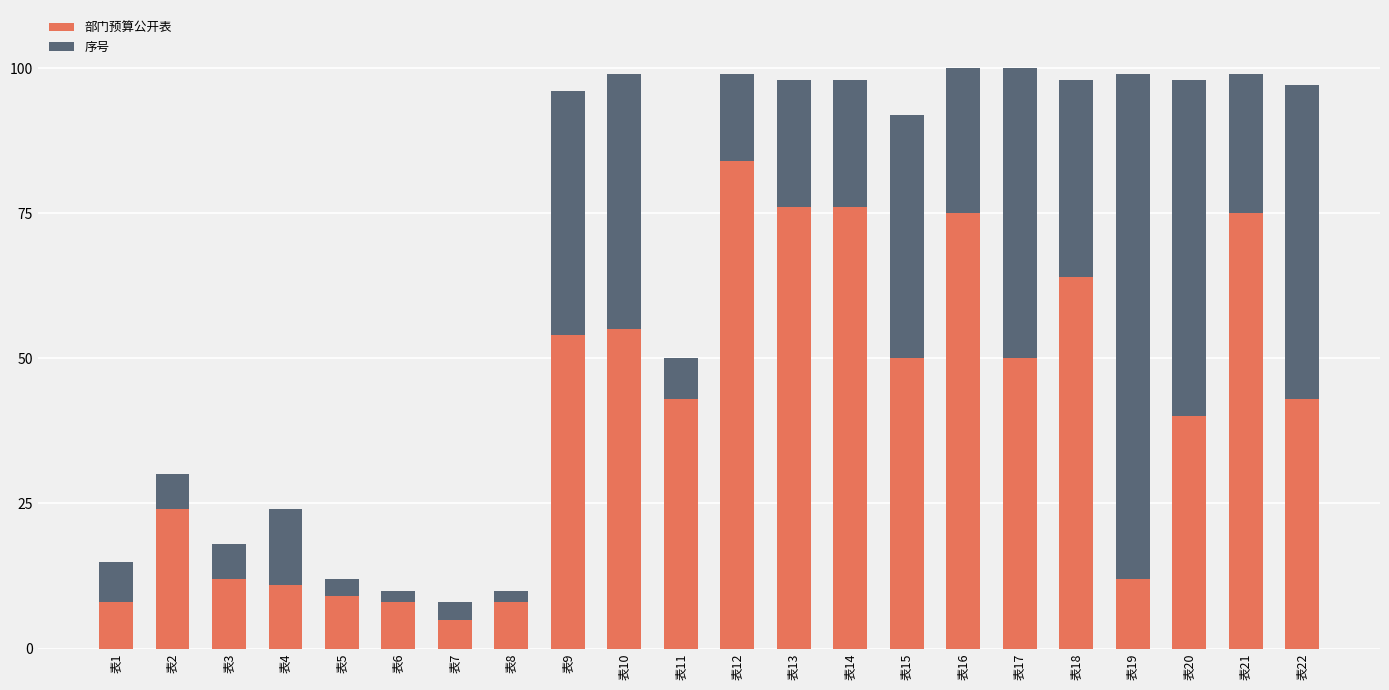

What is the maximum value for 部门预算公开表?

84